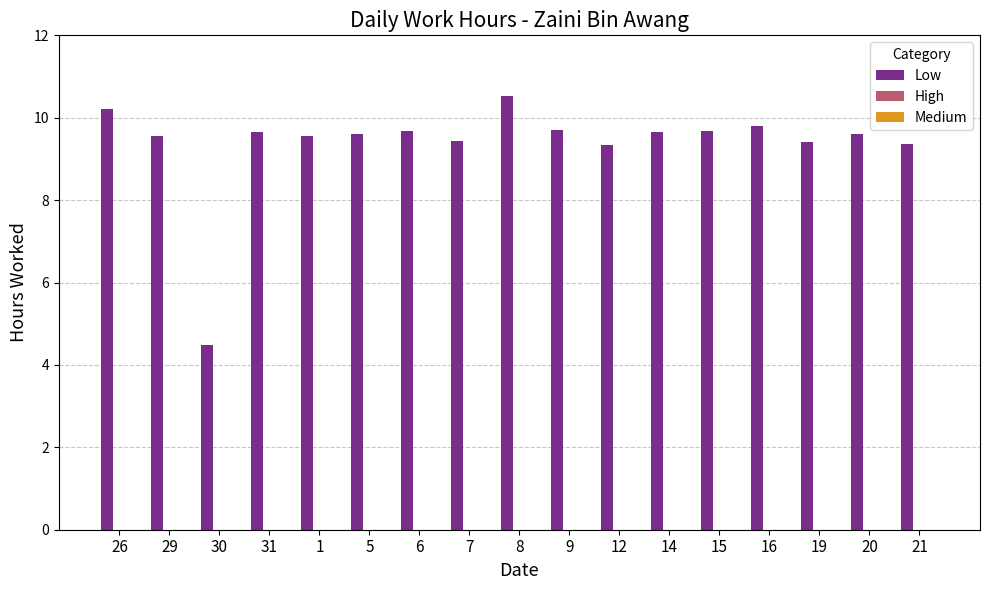

What is the average value?

9.4